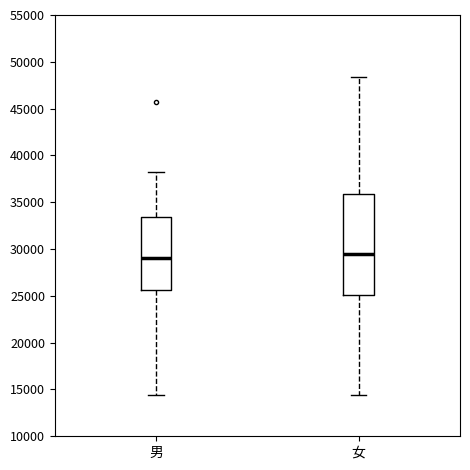

Reading left to right, read every box against the y-axis: the position of its median line, the range the box covers, and the ends of its whiskers. The values are not printed on the chart, so give them approximately, as read against the axis.

男: median 29000, box 25500 to 33500, whiskers 14500 to 38000
女: median 29500, box 25000 to 36000, whiskers 14500 to 48500